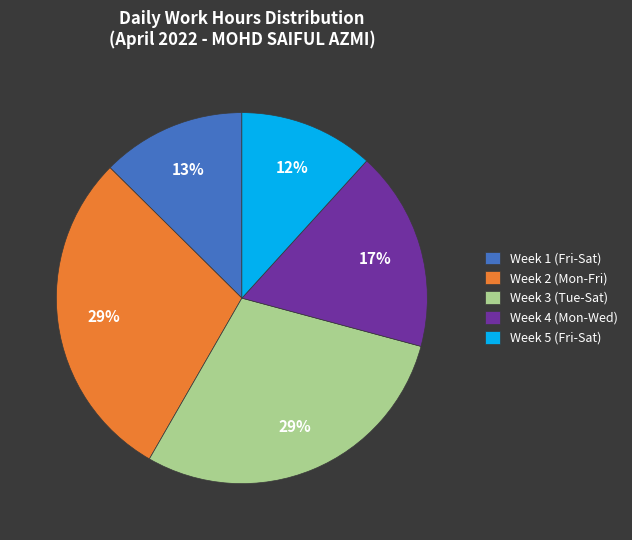

Does any single category account for the majority?

No